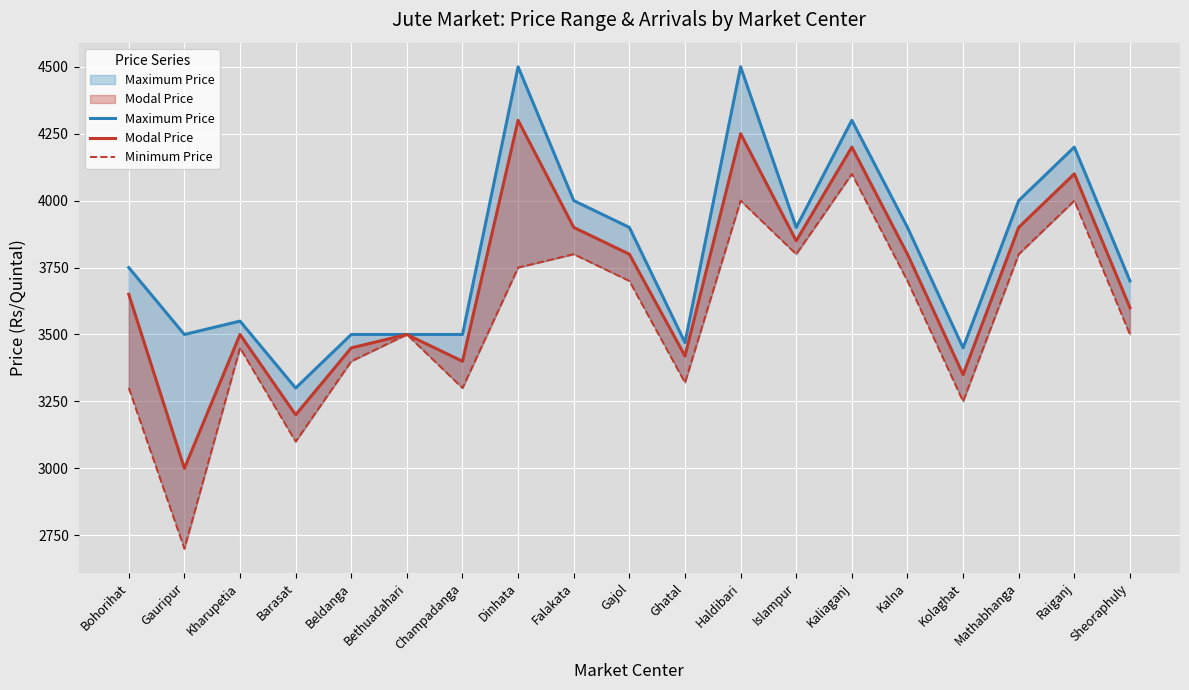

How many values in the Modal Price series are below 3650?

9